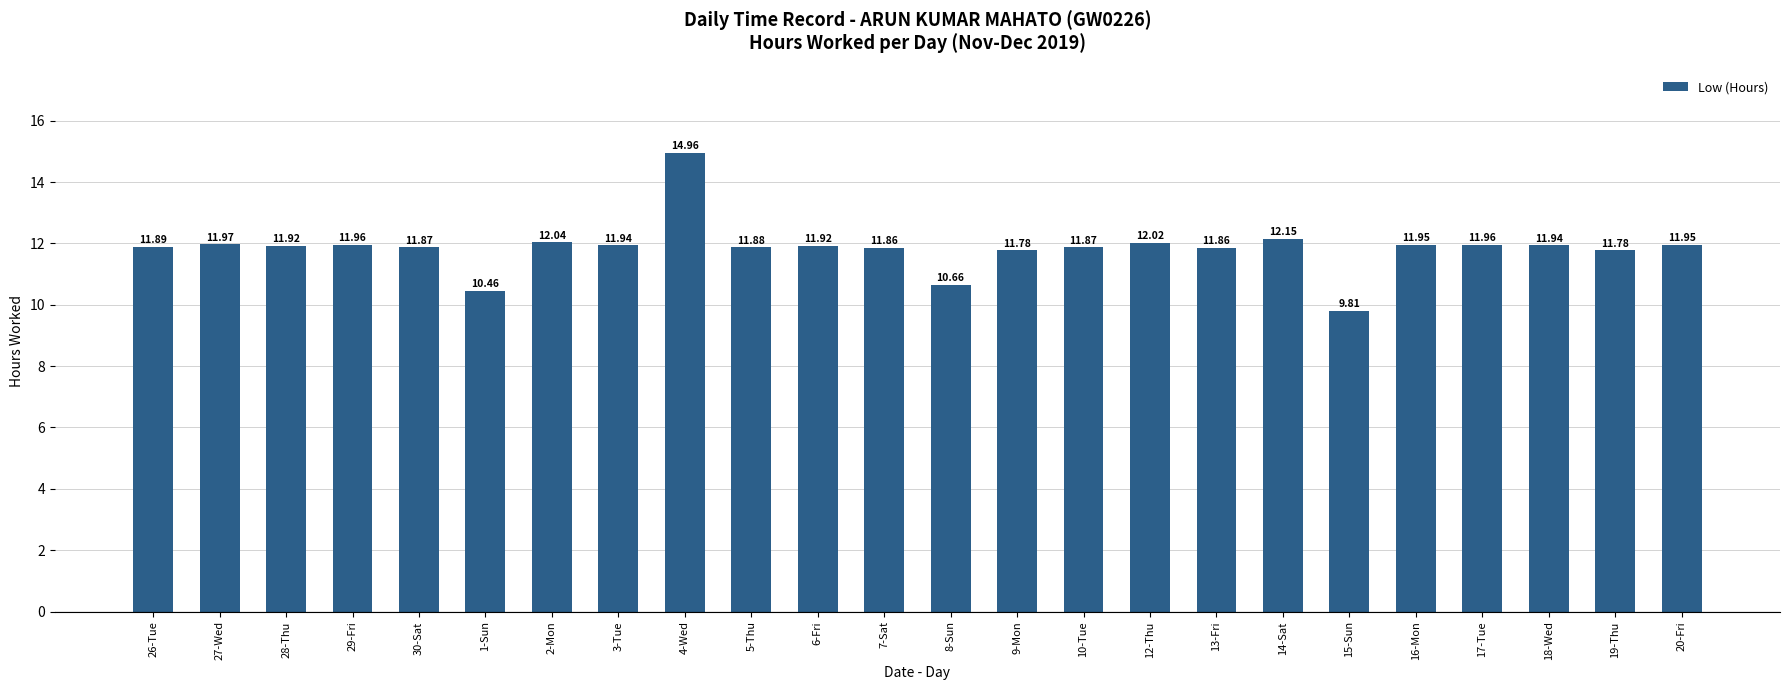

What is the ratio of the value at 15-Sun to the value at 30-Sat?

0.8